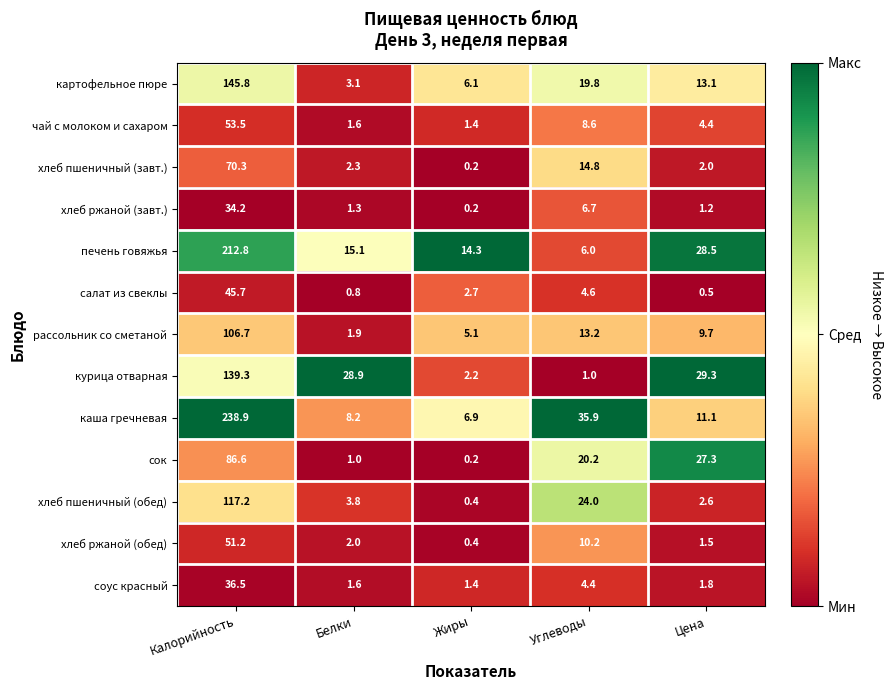

Is it true that салат из свеклы equals 0.9 at Цена?

False